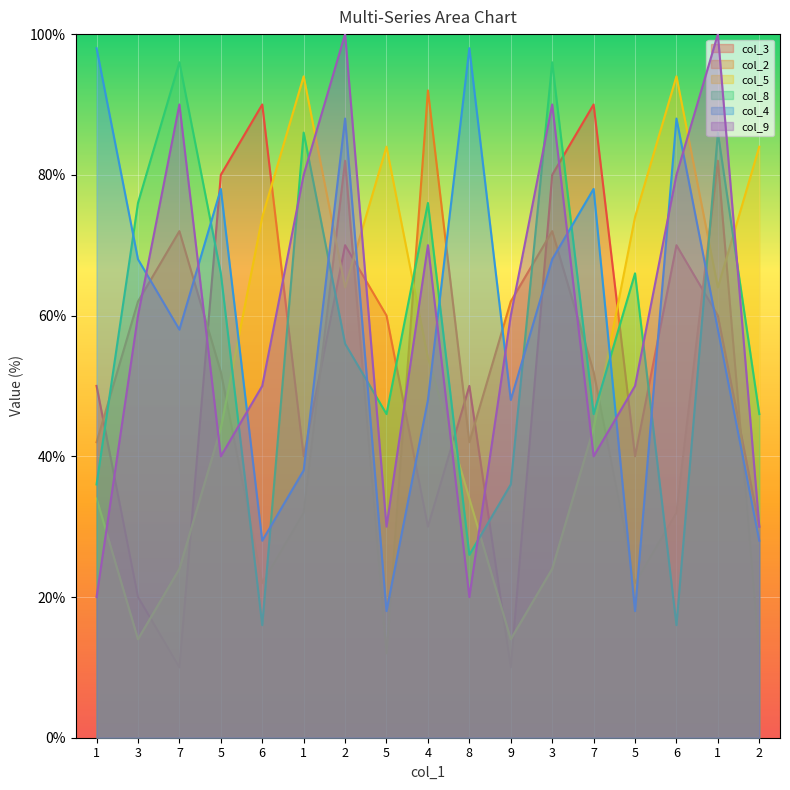

Reading right to left, list all the values displayed in this chart.

col_3: 30	60	70	40	90	80	10	50	30	60	70	40	90	80	10	20	50
col_2: 12	82	32	22	52	72	62	42	92	12	82	32	22	52	72	62	42
col_5: 84	64	94	74	44	24	14	34	54	84	64	94	74	44	24	14	34
col_8: 46	86	16	66	46	96	36	26	76	46	56	86	16	66	96	76	36
col_4: 28	58	88	18	78	68	48	98	48	18	88	38	28	78	58	68	98
col_9: 30	100	80	50	40	90	60	20	70	30	100	80	50	40	90	60	20